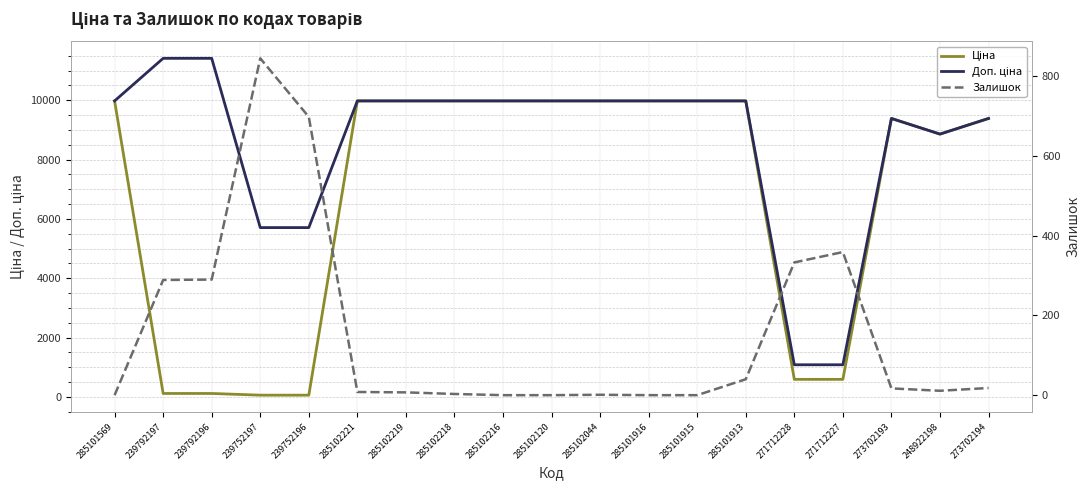

What are all the series names shown in the legend?

Ціна, Доп. ціна, Залишок